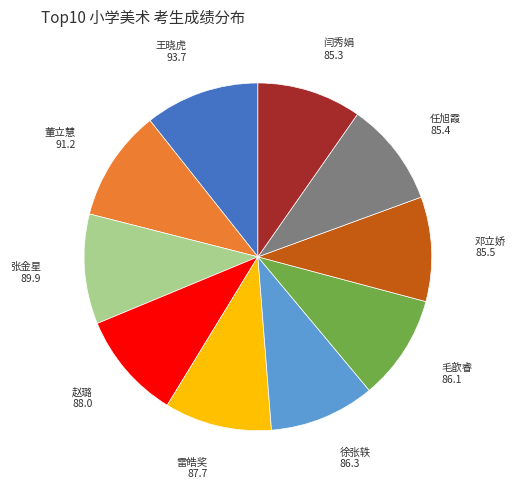

Is there any slice that represents more than half of the pie?

No